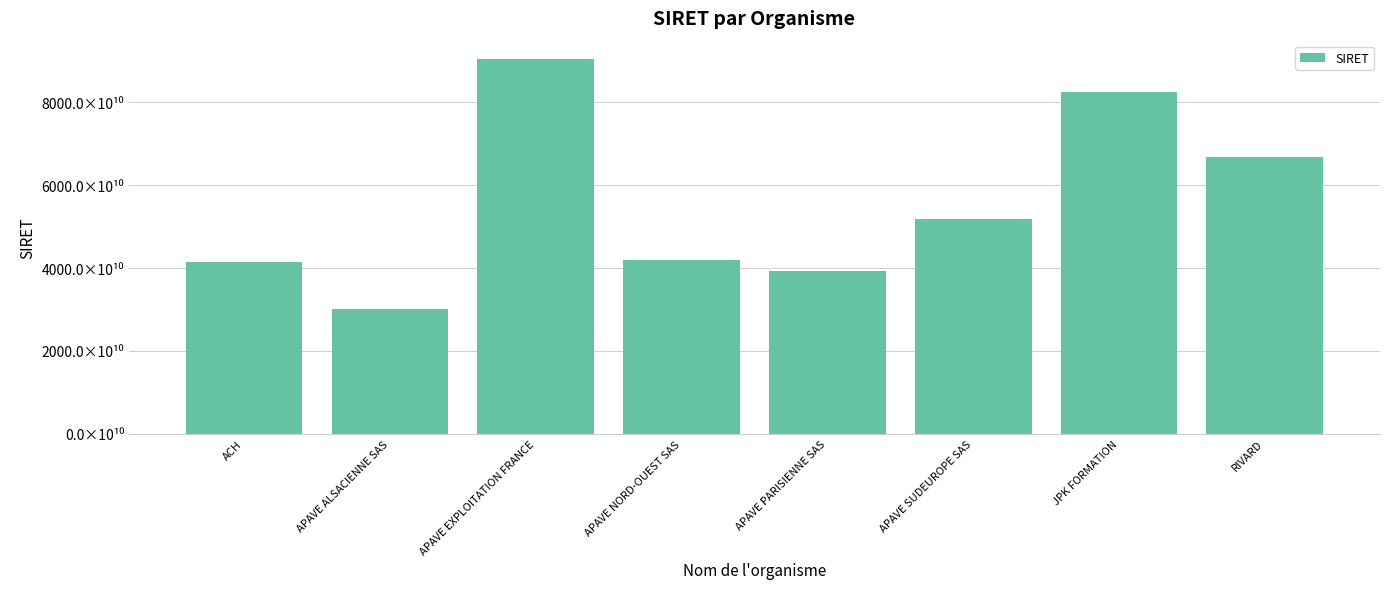

What is the maximum value shown in the chart?

90386961800012